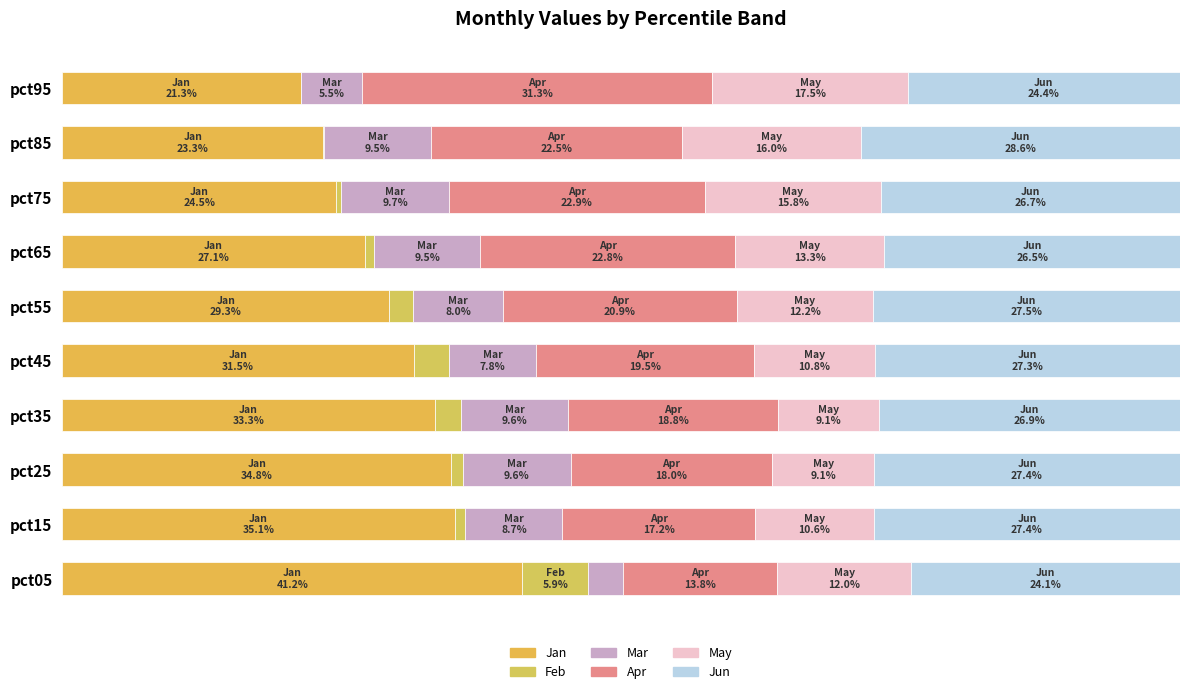

Reading left to right, list all the values displayed in this chart.

Jan: 0=41.2	1=35.1	2=34.8	3=33.3	4=31.5	5=29.3	6=27.1	7=24.5	8=23.3	9=21.3
Feb: 0=5.9	1=1.0	2=1.1	3=2.4	4=3.1	5=2.1	6=0.8	7=0.4	8=0.1	9=0.0
Mar: 0=3.1	1=8.7	2=9.6	3=9.6	4=7.8	5=8.0	6=9.5	7=9.7	8=9.5	9=5.5
Apr: 0=13.8	1=17.2	2=18.0	3=18.8	4=19.5	5=20.9	6=22.8	7=22.9	8=22.5	9=31.3
May: 0=12.0	1=10.6	2=9.1	3=9.1	4=10.8	5=12.2	6=13.3	7=15.8	8=16.0	9=17.5
Jun: 0=24.1	1=27.4	2=27.4	3=26.9	4=27.3	5=27.5	6=26.5	7=26.7	8=28.6	9=24.4